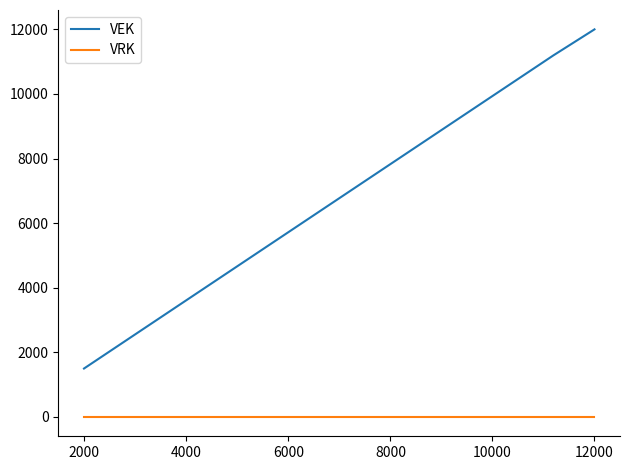

What is the greatest value displayed?

12000